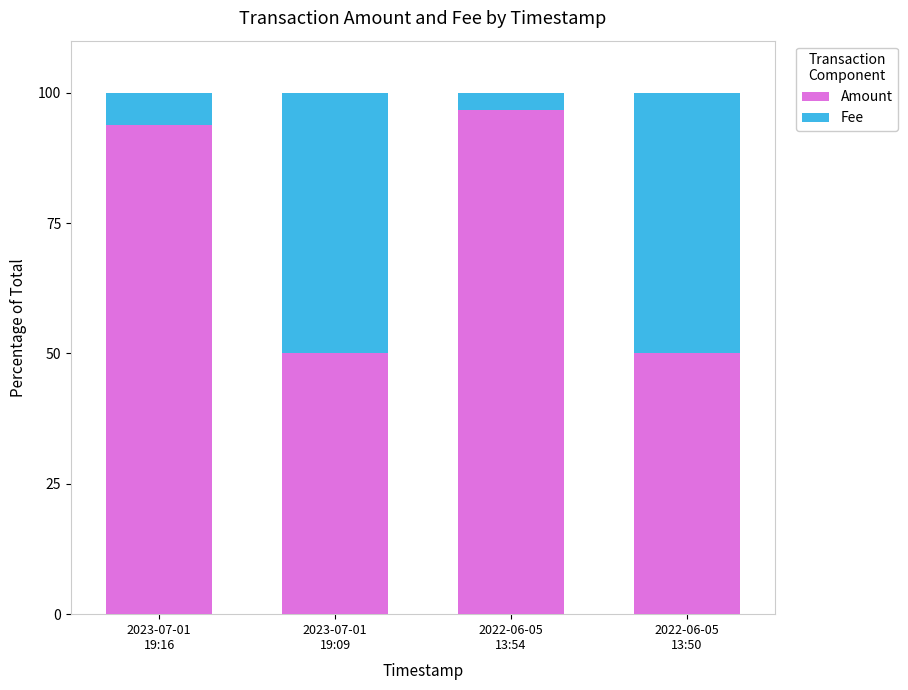

Reading left to right, transcribe the values for Amount.

93.8	50.0	96.8	50.0